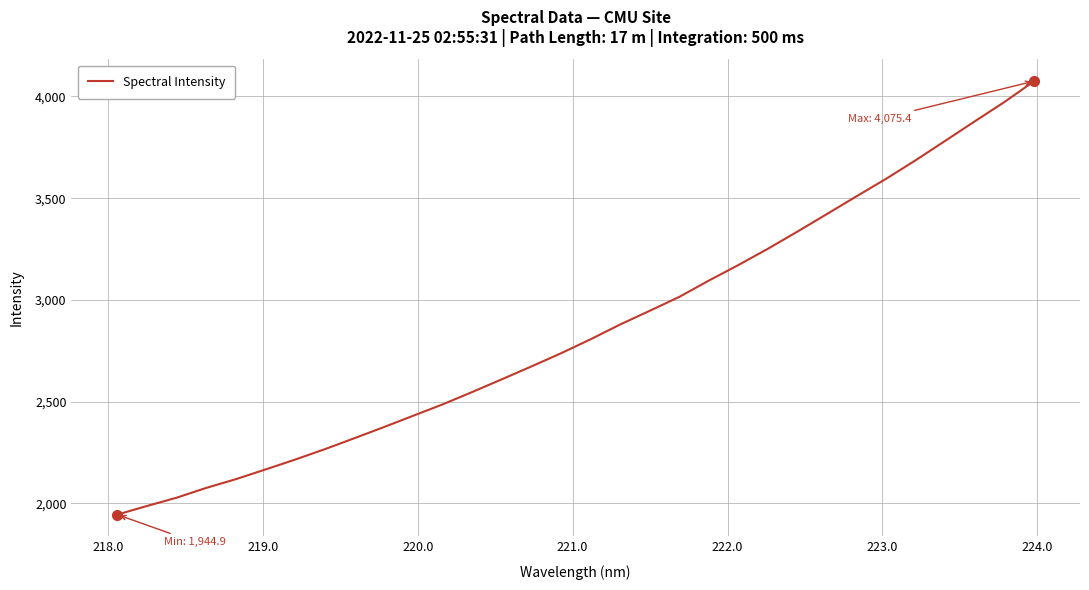

What is the smallest value displayed?

1944.9